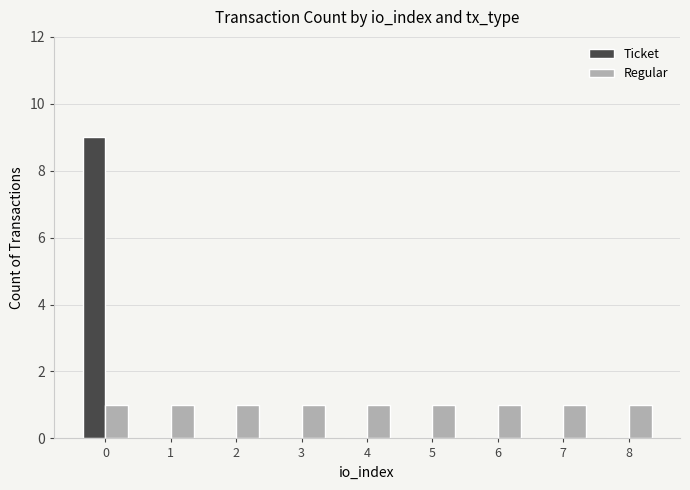

How many categories are shown in the chart?

9